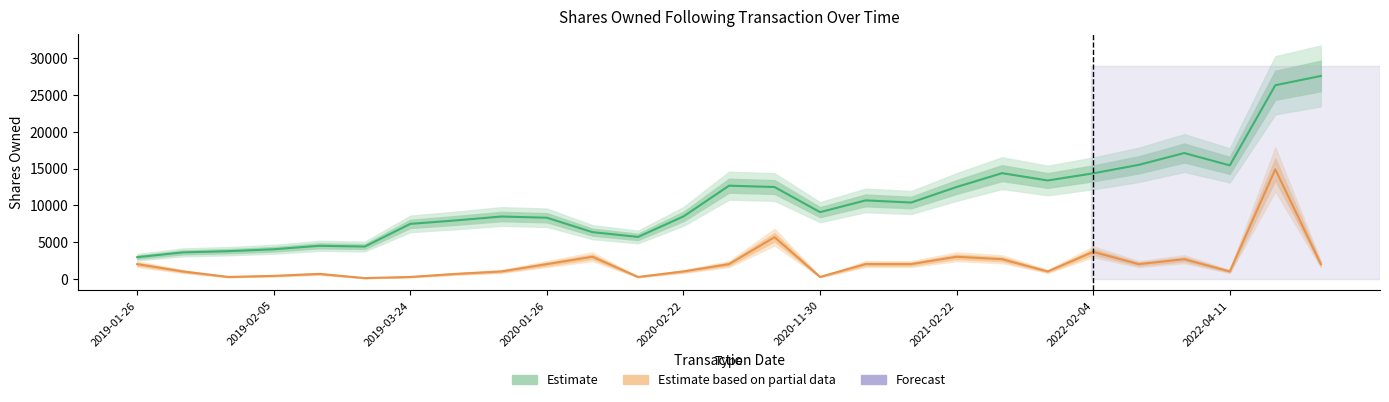

Between 23 and 9, which is larger?

23